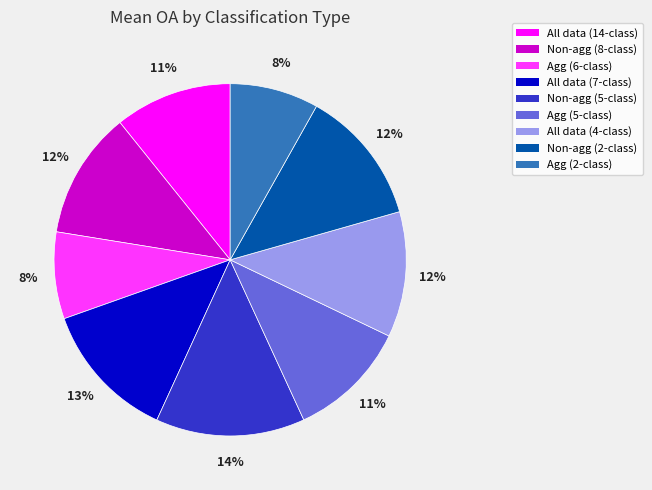

To the nearest percent, what is the average slice percentage?

11%